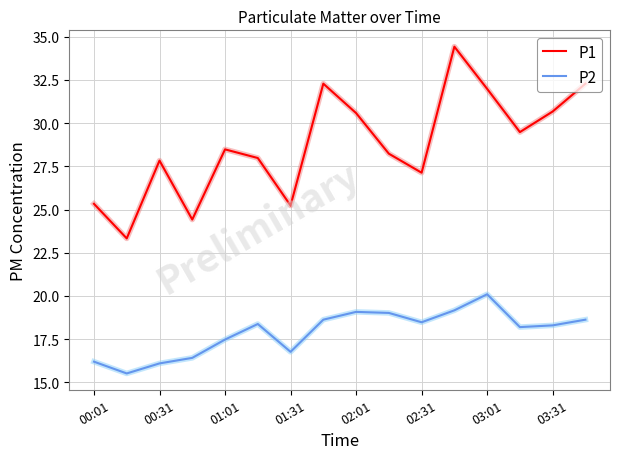

What are all the series names shown in the legend?

P1, P2